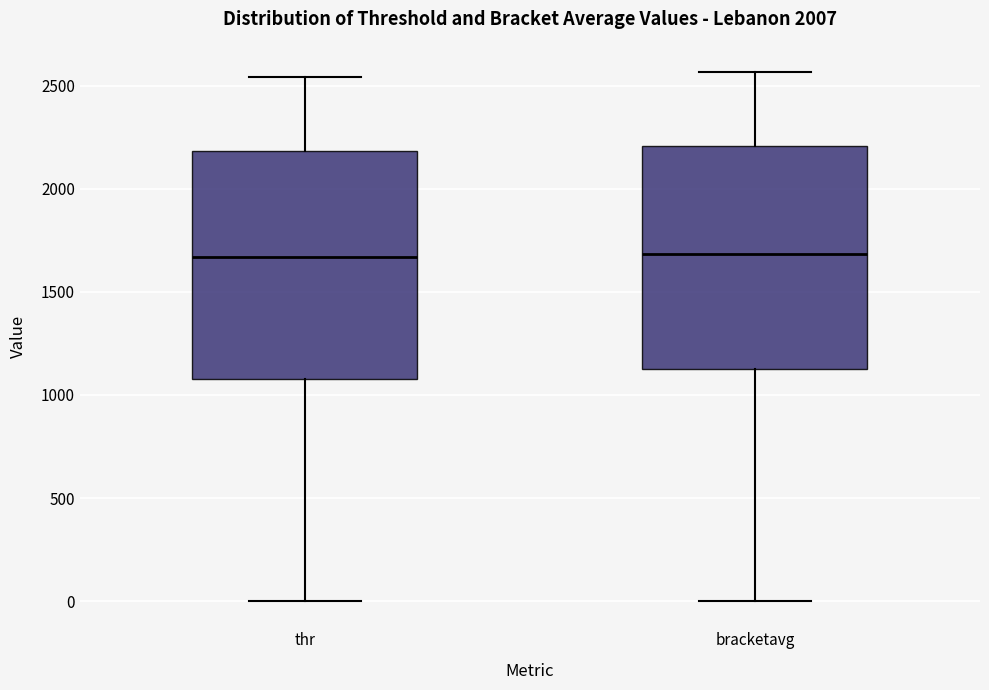

Reading left to right, read every box against the y-axis: the position of its median line, the range the box covers, and the ends of its whiskers. The values are not printed on the chart, so give them approximately, as read against the axis.

thr: median 1650, box 1100 to 2200, whiskers 0 to 2550
bracketavg: median 1700, box 1150 to 2200, whiskers 0 to 2550